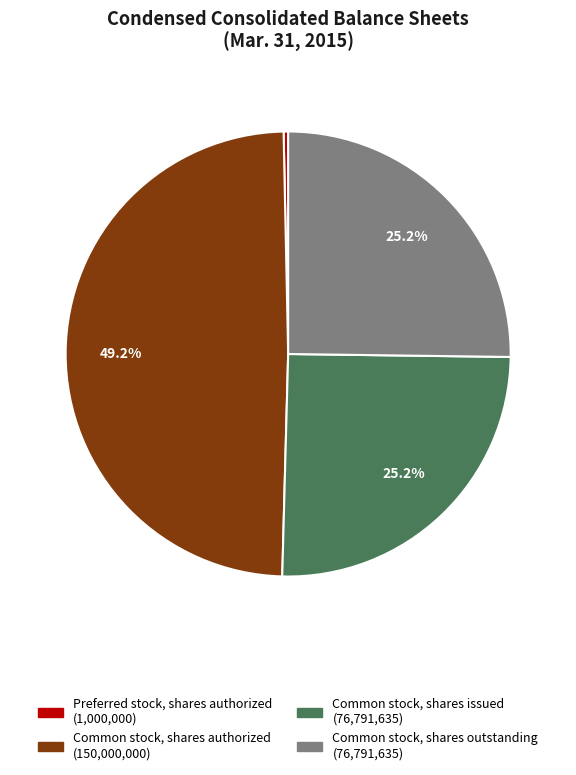

How many segments does this pie chart have?

4